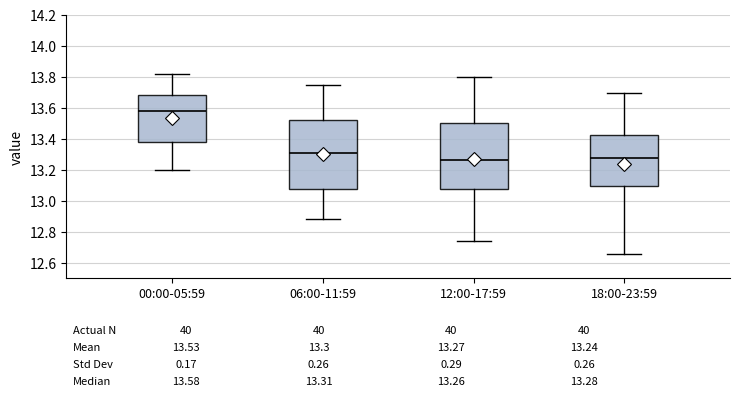

Which box has the highest median line?

00:00-05:59